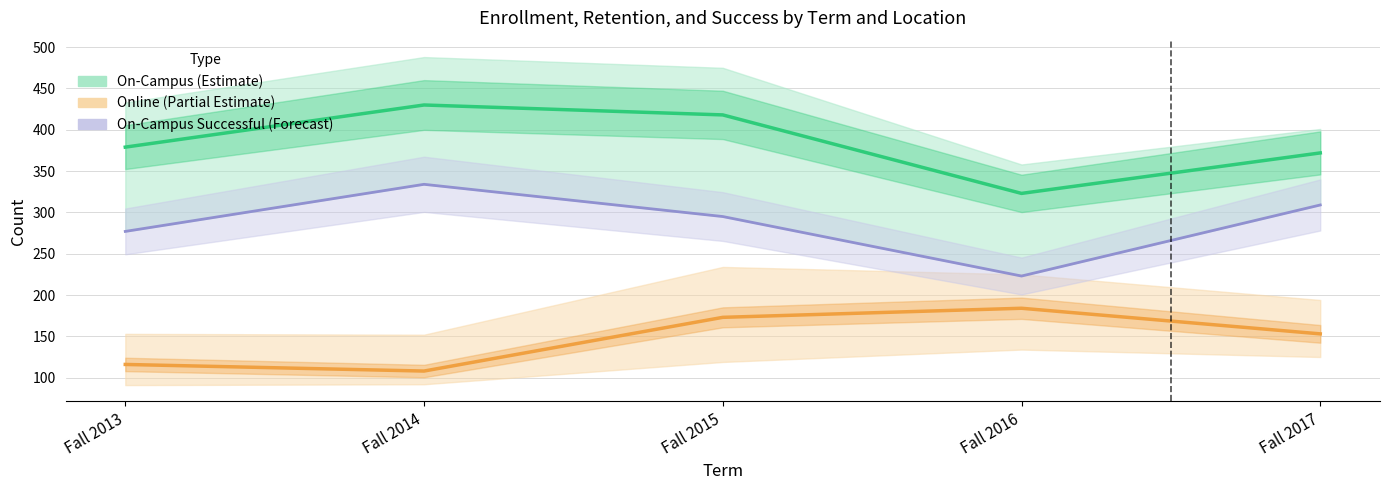

What is the minimum value for On-Campus Successful (Forecast)?

223